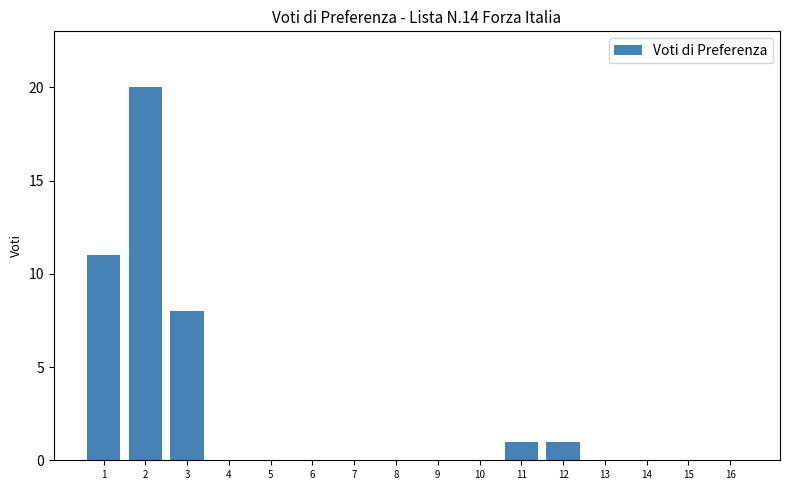

How many distinct data groups are displayed?

1